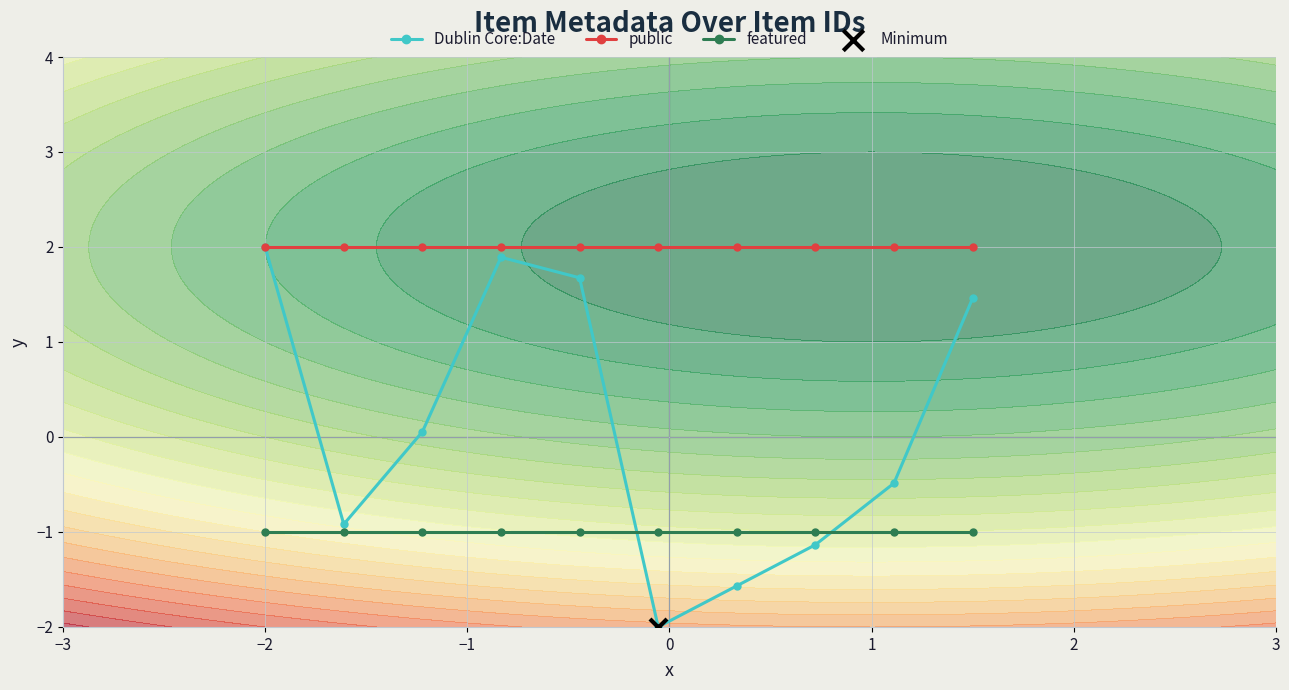

Which series reaches the maximum Y coordinate?

Dublin Core:Date